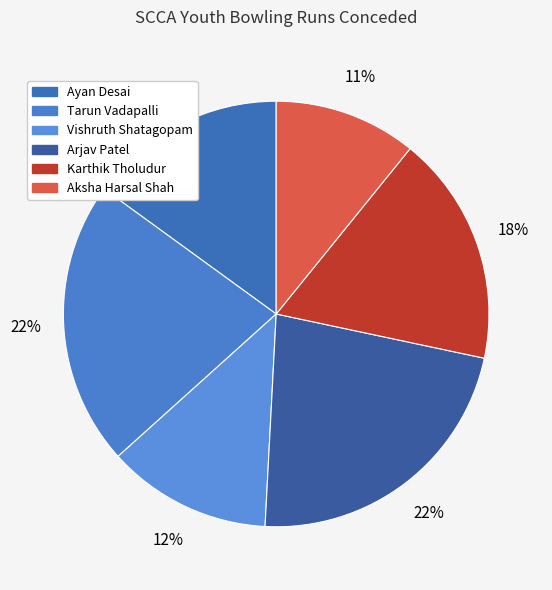

Which category has the smallest portion of the pie?

Aksha Harsal Shah